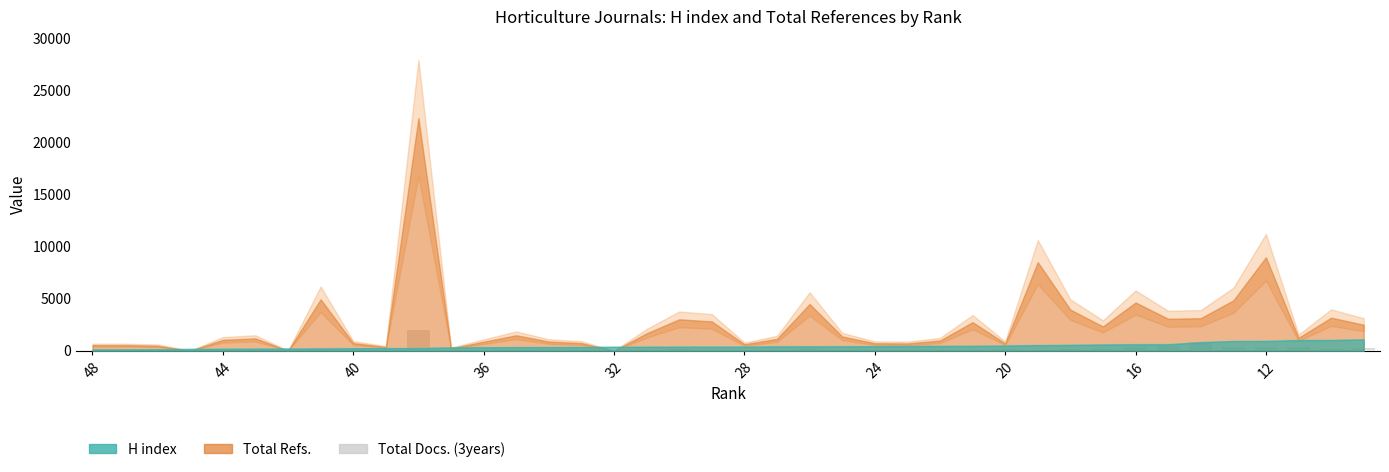

Is it true that the value at 32 is 0?

True